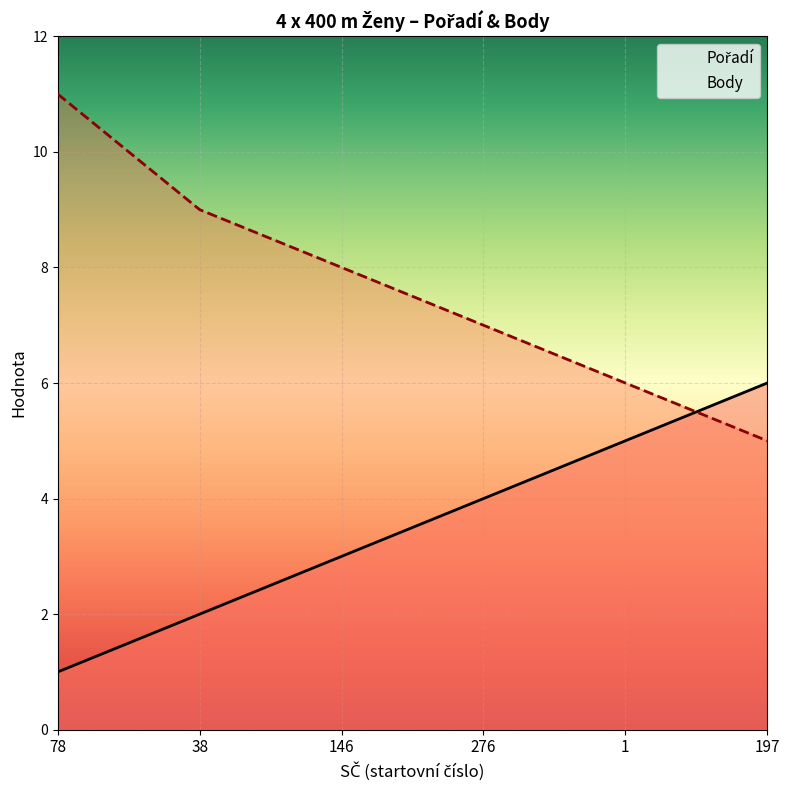

The Pořadí series shows 1 at 78. True or false?

True